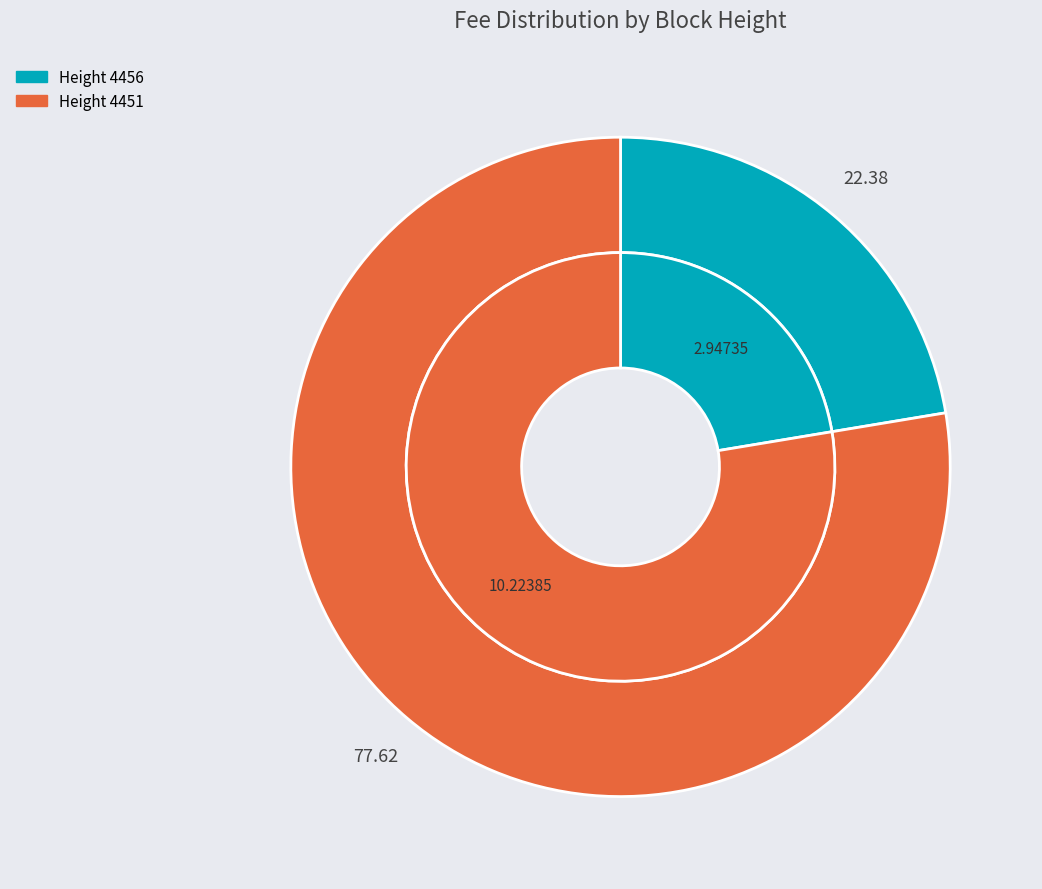

How many slices are in this pie chart?

2